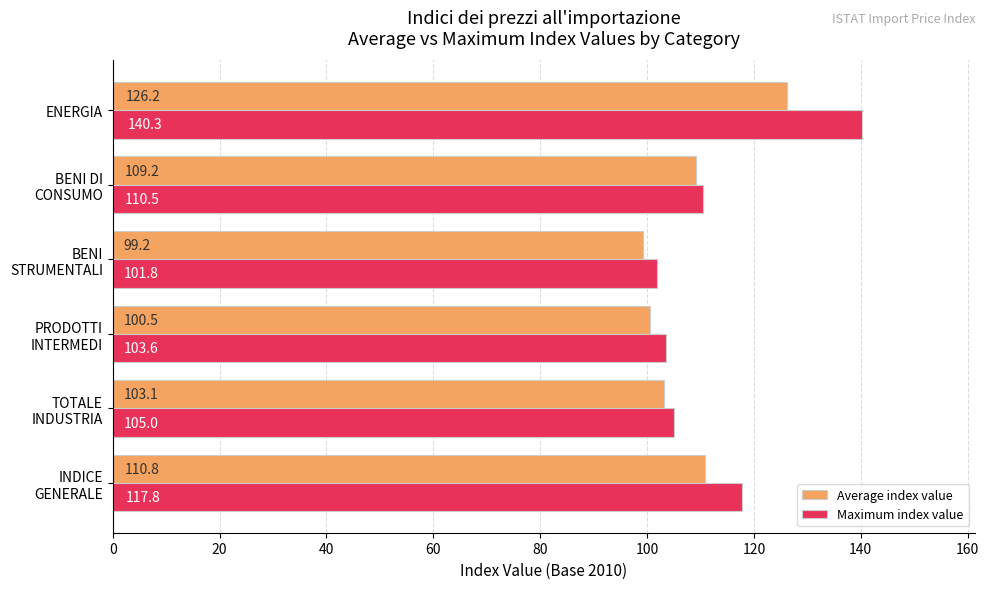

What is the difference between the maximum and minimum values in the Average index value series?

27.0